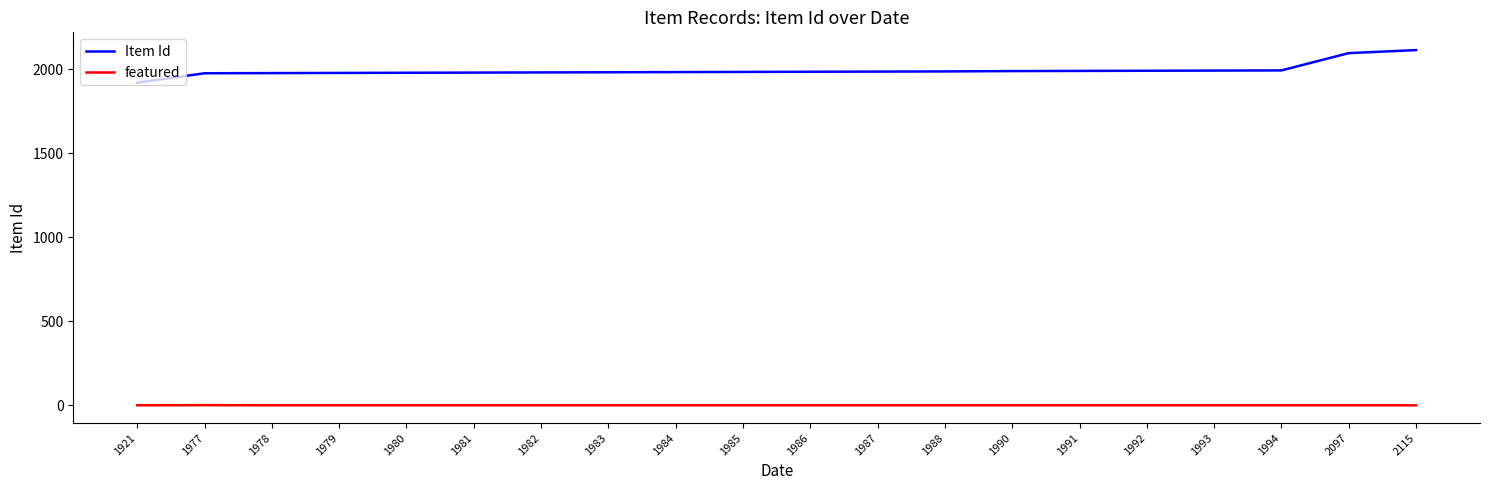

True or false: featured and Item Id cross at least once.

False